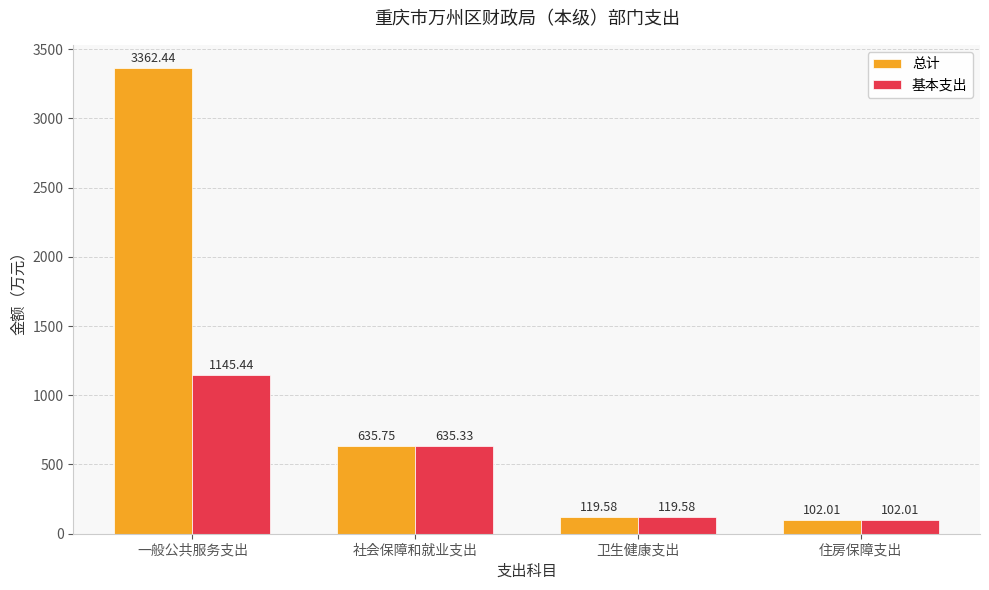

Reading left to right, what are all the values shown in this chart?

总计: 3362.4	635.8	119.6	102.0
基本支出: 1145.4	635.3	119.6	102.0